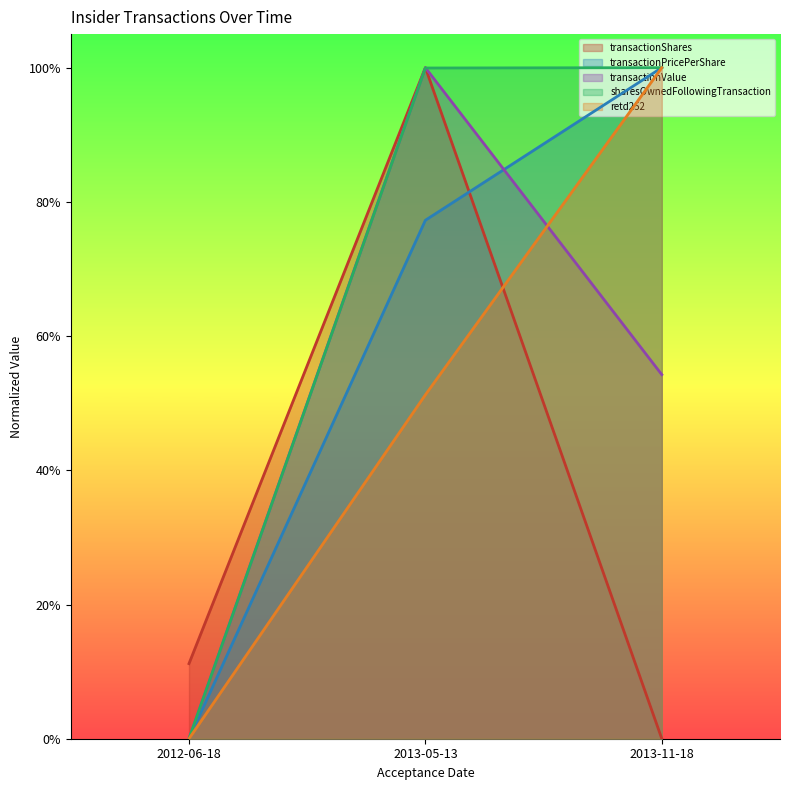

Count the number of data series in this chart.

5